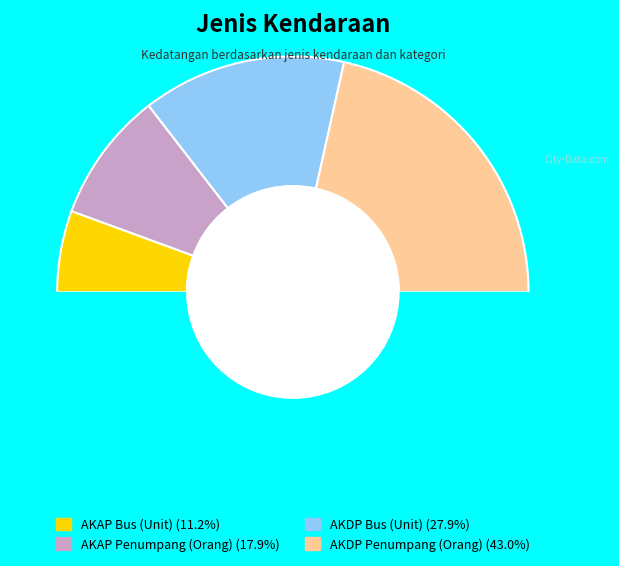

The AKDP Bus (Unit) slice represents 37% of the pie. True or false?

False